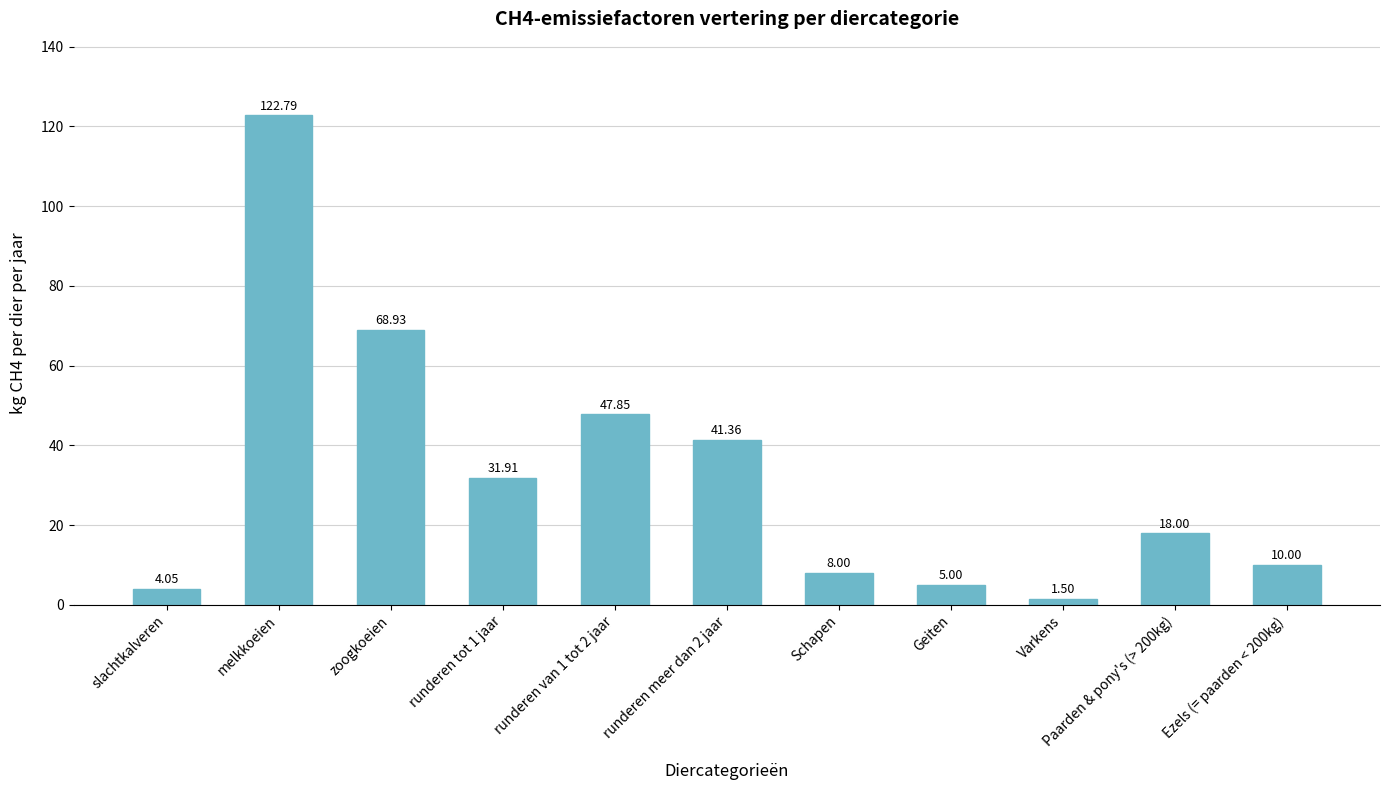

What is the greatest value displayed?

122.8